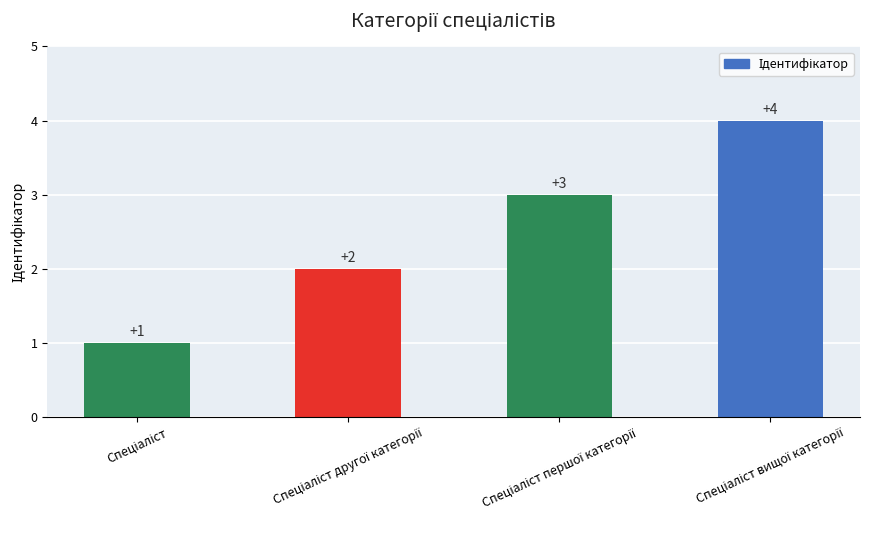

How many data points does each series have?

4